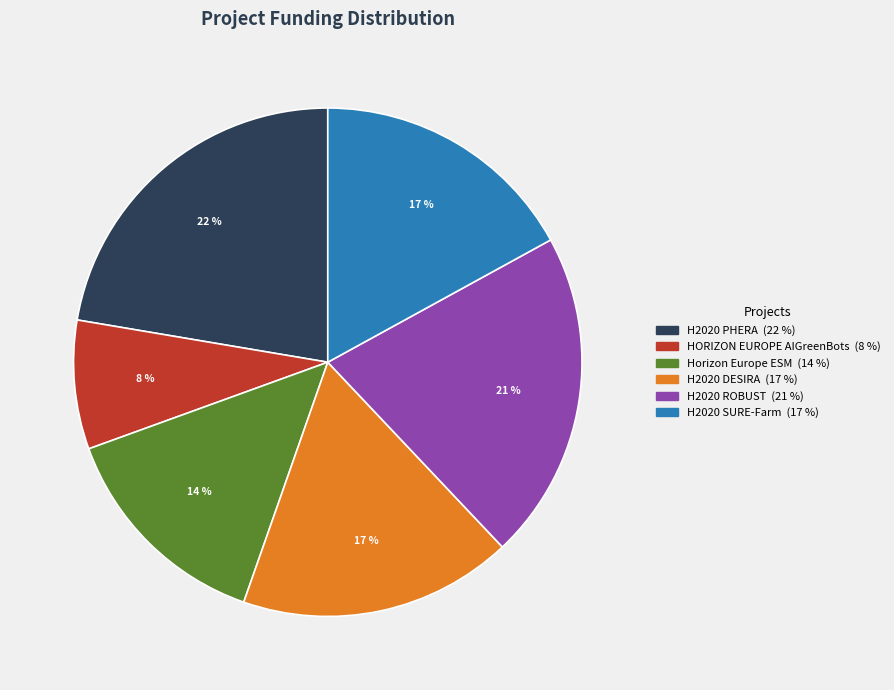

Does HORIZON EUROPE AIGreenBots represent more than half of the total?

No